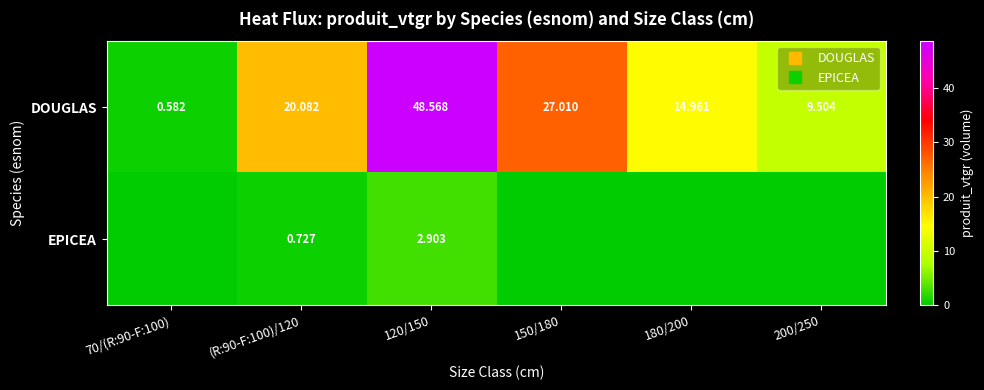

What is the maximum value for EPICEA?

2.9